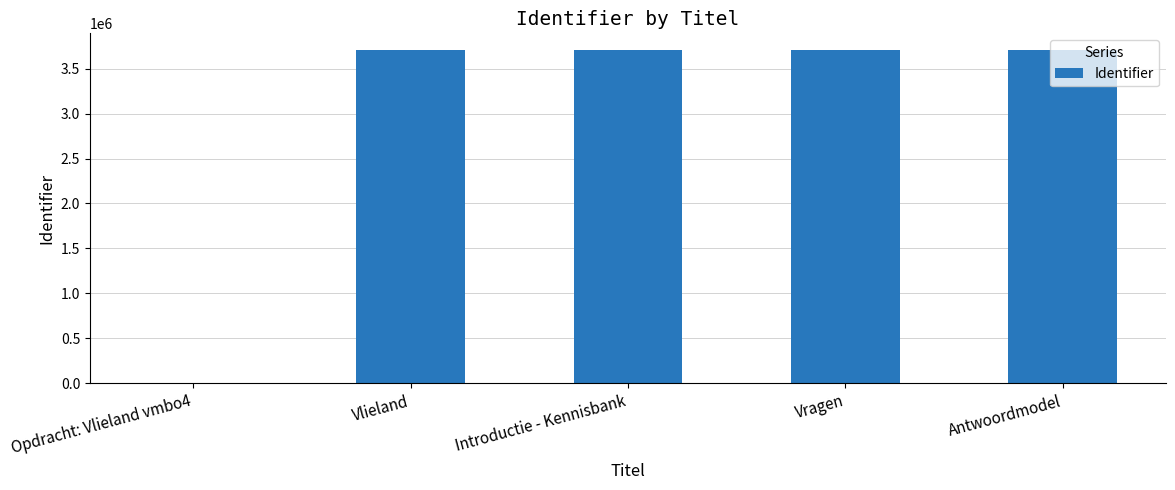

Does the chart contain stacked bars?

No